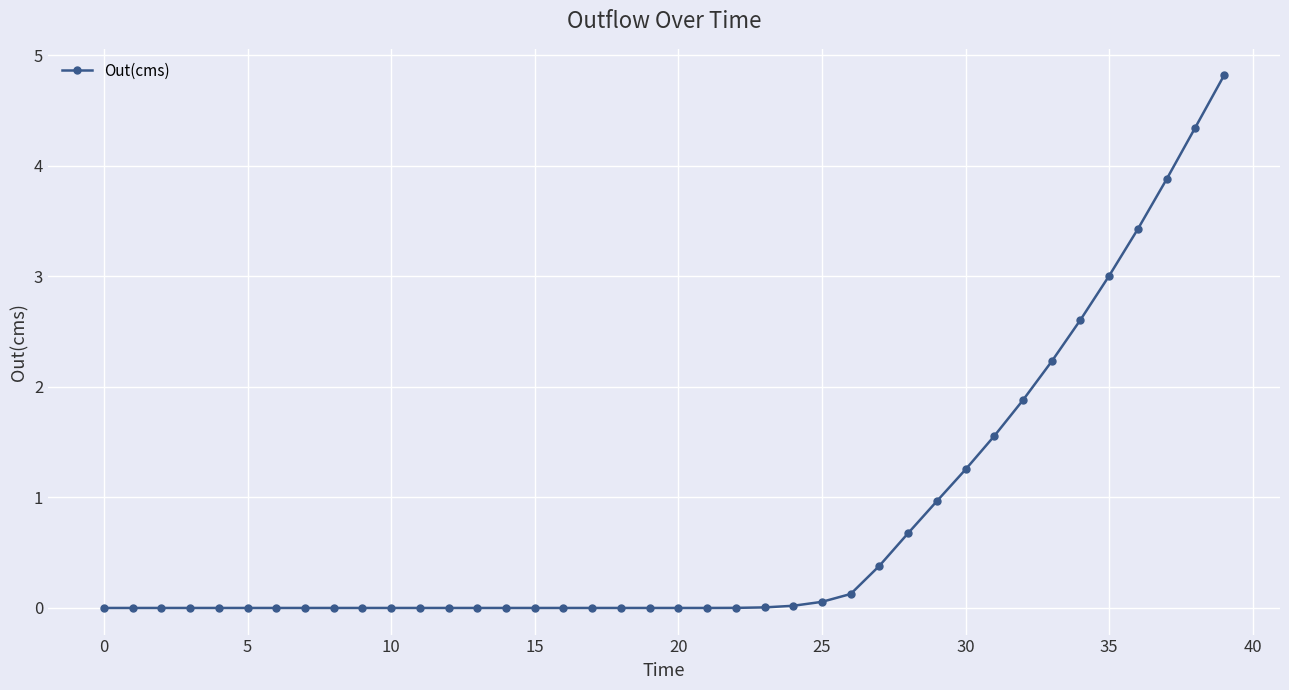

What is the difference between the second highest and second lowest values?

4.3